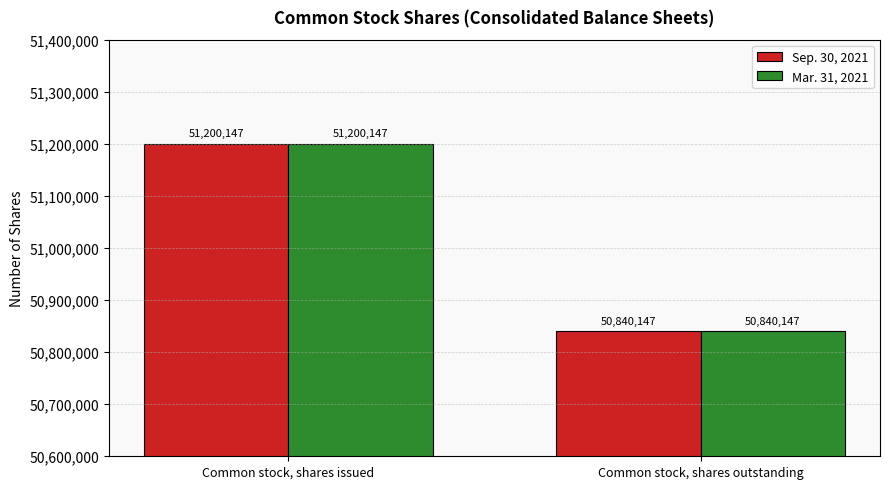

Read the Sep. 30, 2021 value at Common stock, shares outstanding.

50840147